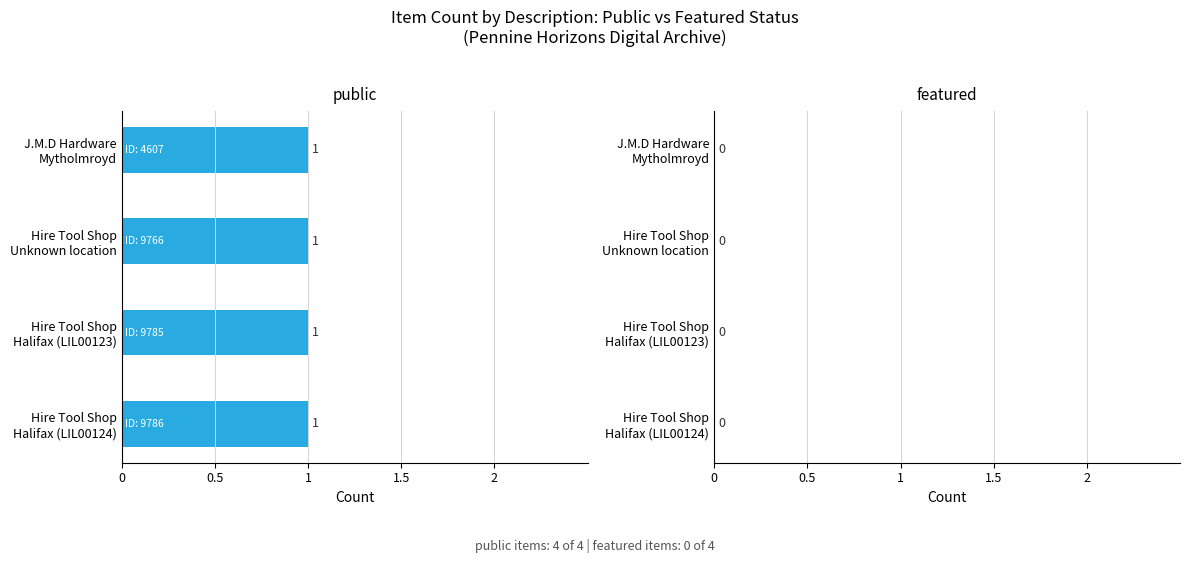

Rank the categories by featured value from highest to lowest.

J.M.D Hardware
Mytholmroyd, Hire Tool Shop
Unknown location, Hire Tool Shop
Halifax (LIL00123), Hire Tool Shop
Halifax (LIL00124)